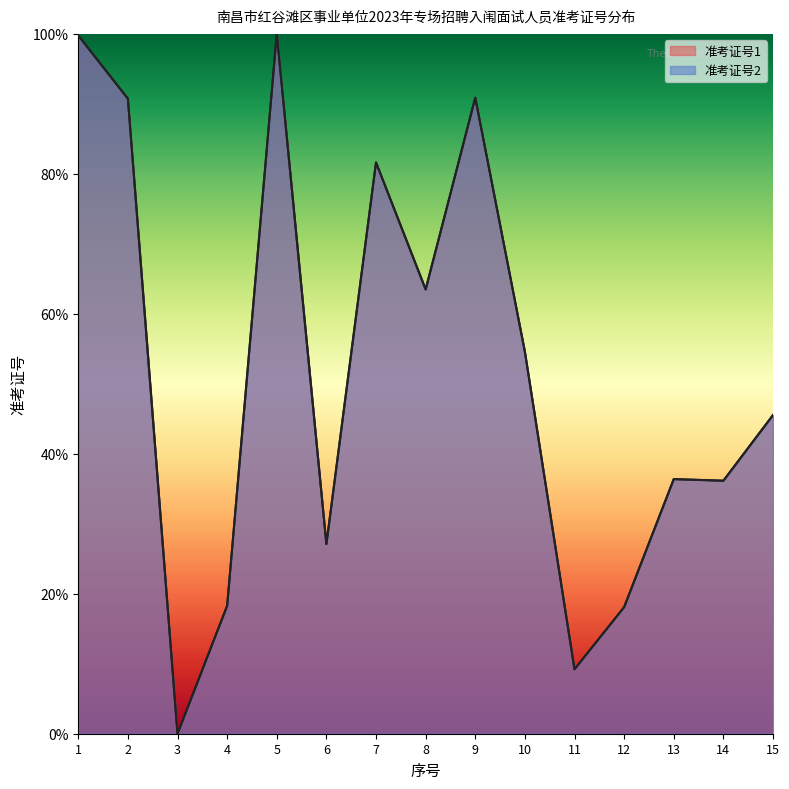

What are all the series names shown in the legend?

准考证号1, 准考证号2